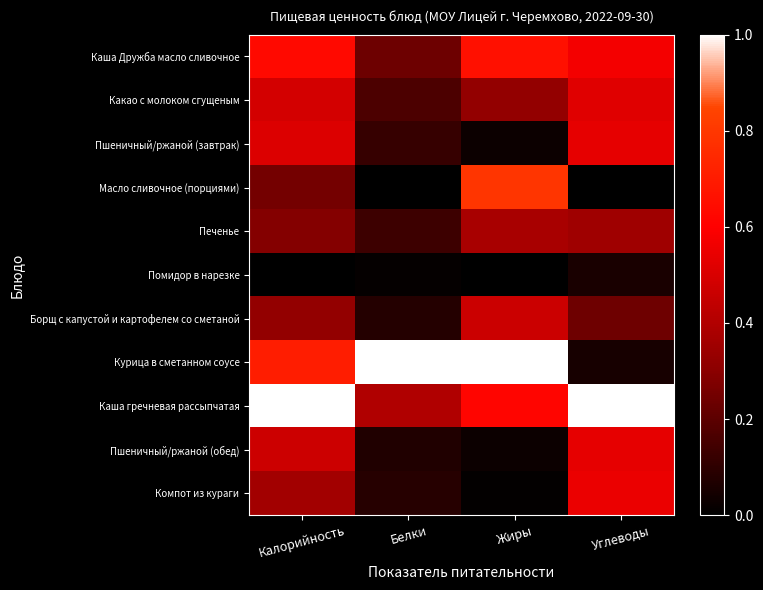

Which series changed the most between Калорийность and Белки?

Каша гречневая рассыпчатая